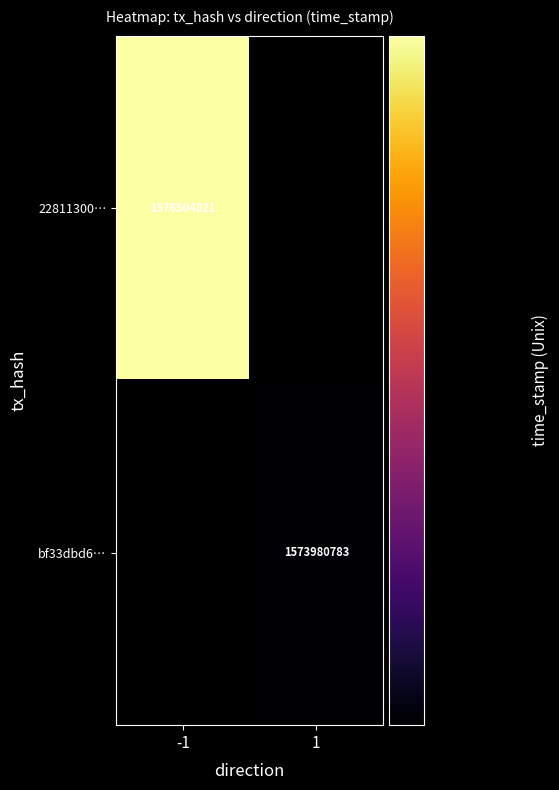

The value of 22811300… at -1 is 2244463466. True or false?

False